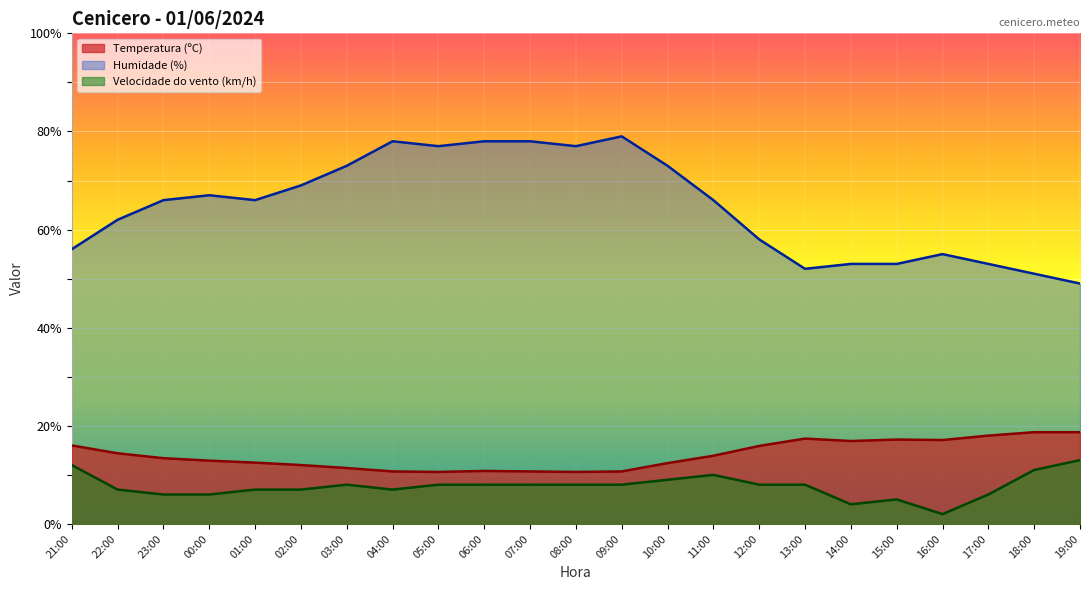

What is the difference between the Humidade (%) values at 21:00 and 22:00?

6.0